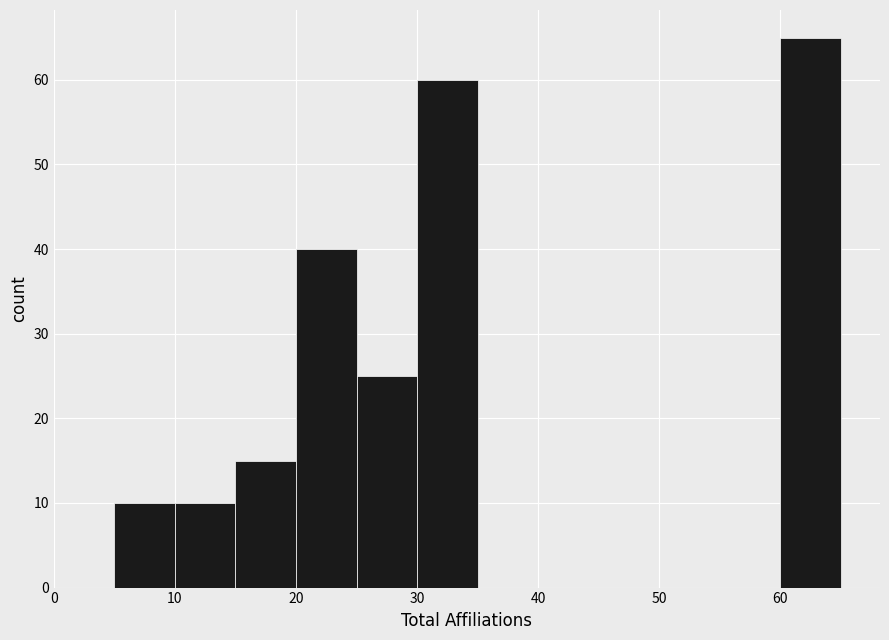

Over which range of the x-axis is the bar tallest?

60 to 65